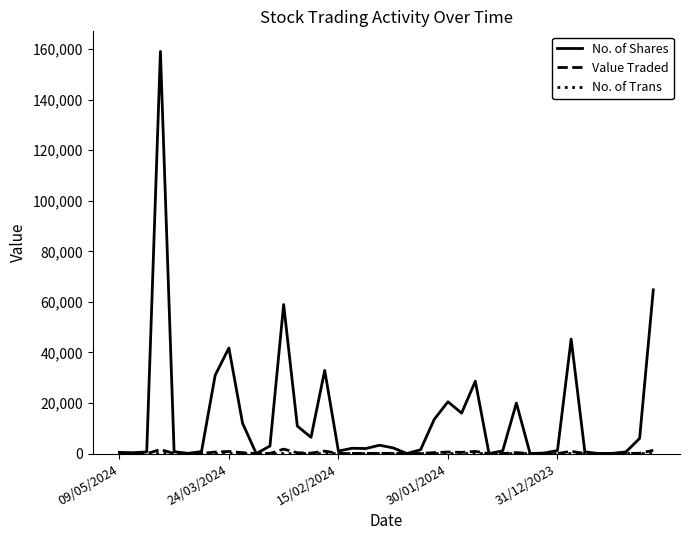

Which series has the largest total across all categories?

No. of Shares